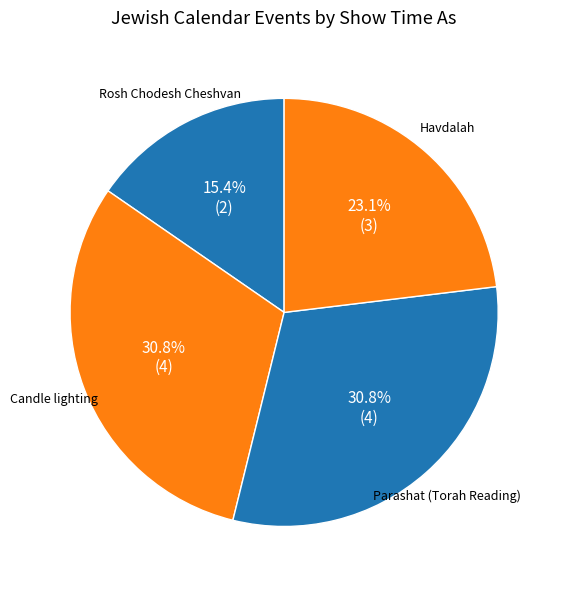

Count the number of slices in the pie.

4